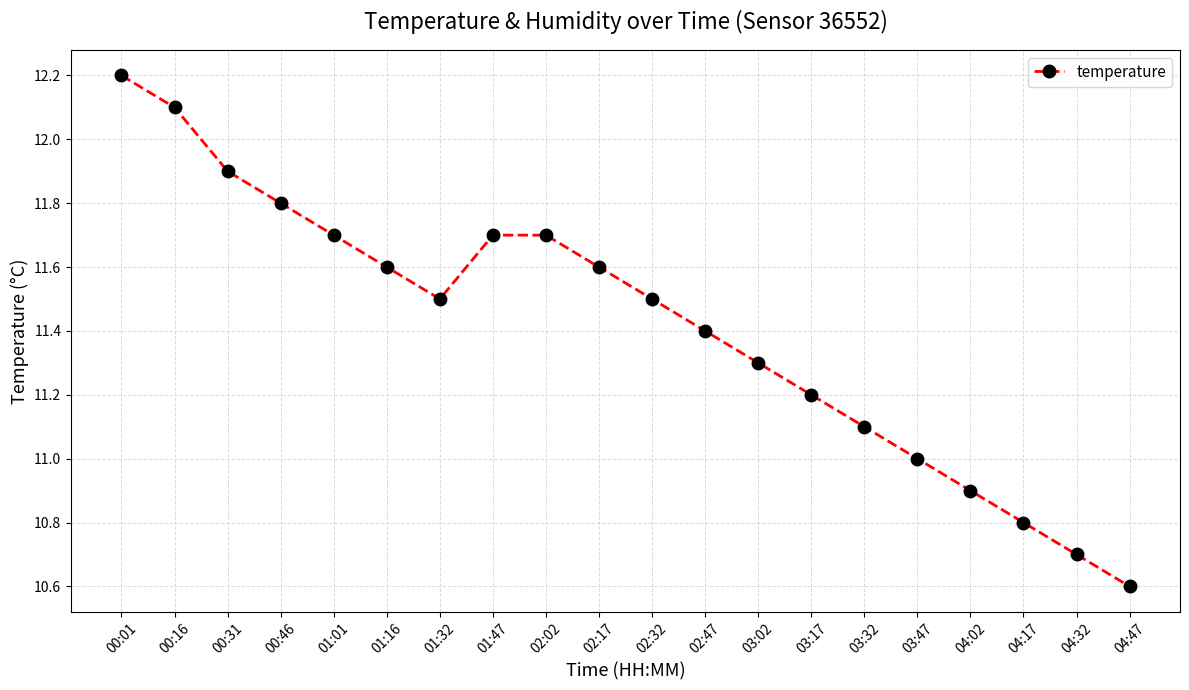

Reading left to right, what are all the values shown in this chart?

00:01=12.2	00:16=12.1	00:31=11.9	00:46=11.8	01:01=11.7	01:16=11.6	01:32=11.5	01:47=11.7	02:02=11.7	02:17=11.6	02:32=11.5	02:47=11.4	03:02=11.3	03:17=11.2	03:32=11.1	03:47=11.0	04:02=10.9	04:17=10.8	04:32=10.7	04:47=10.6